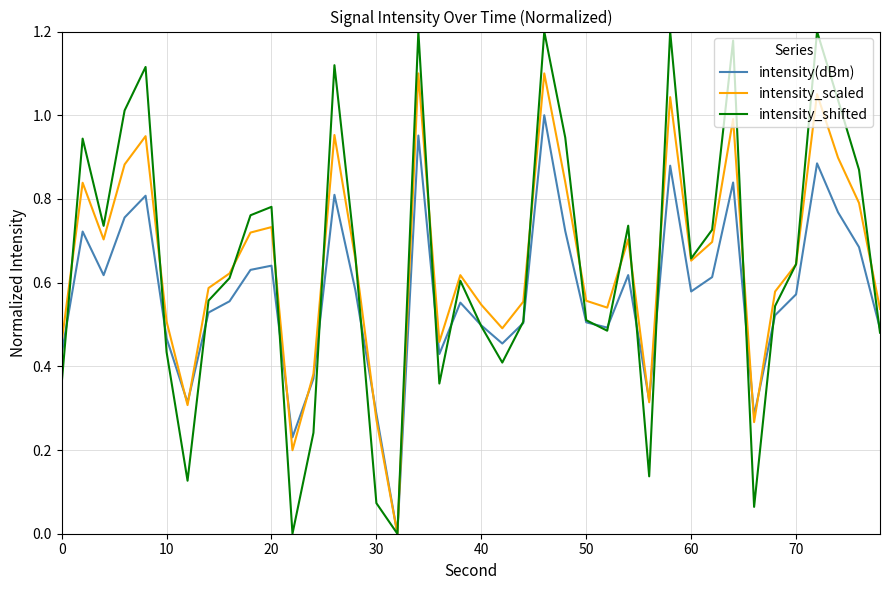

Is this an area chart (filled region under the line)?

No